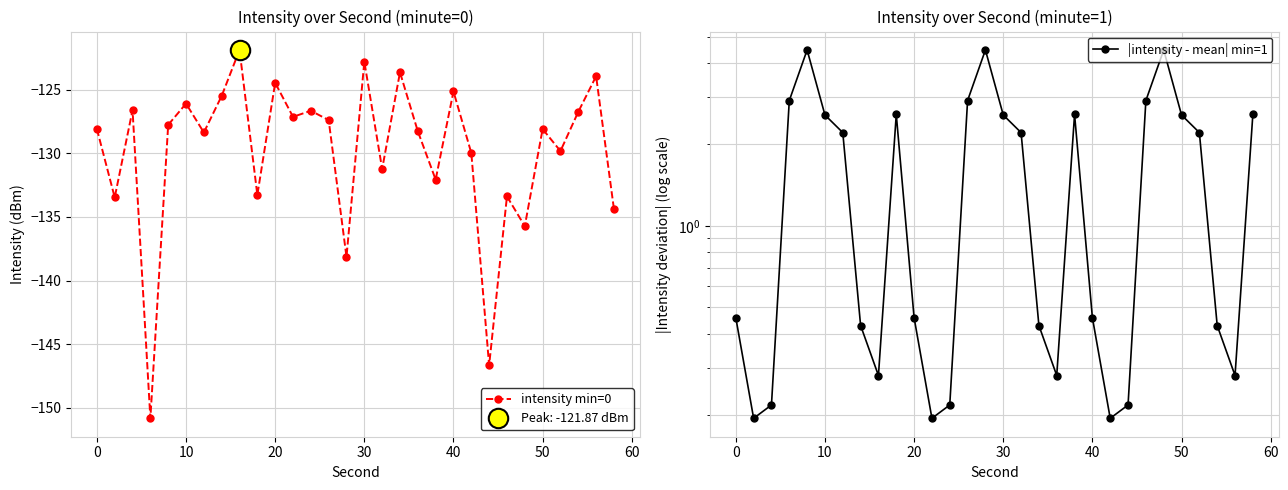

At how many categories does at least one series exceed -30?

30